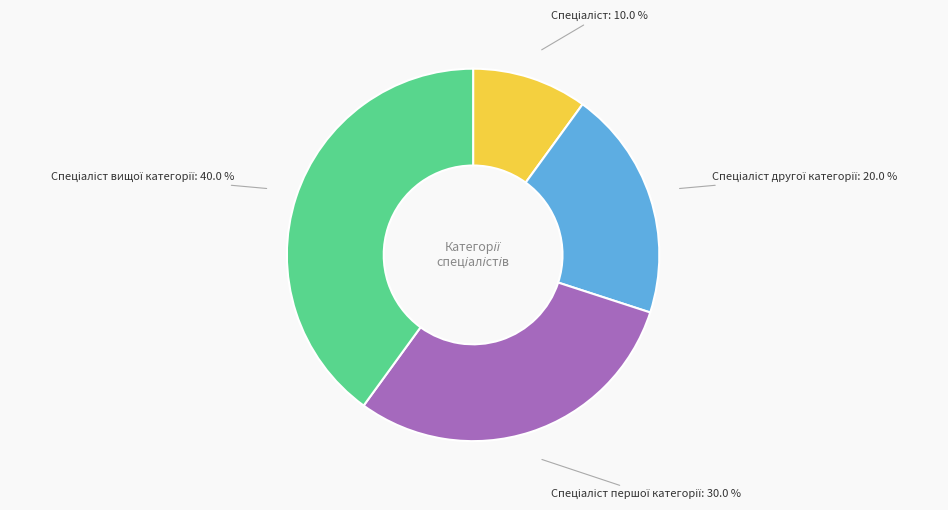

Count the number of slices in the pie.

4